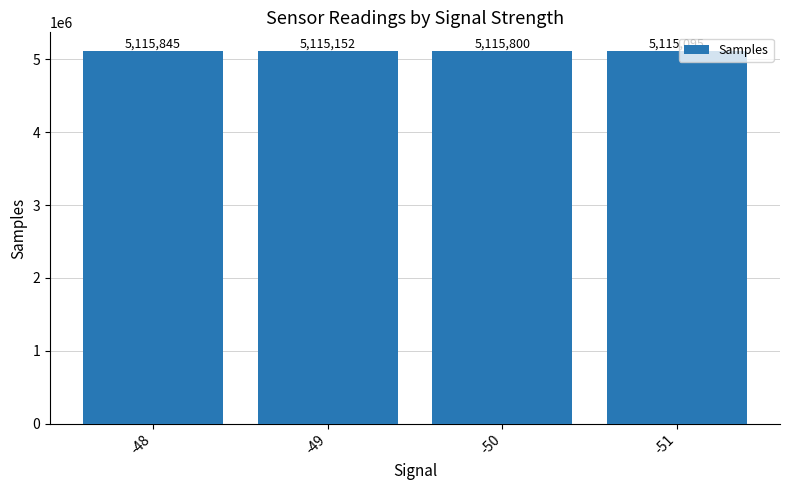

What is the ratio of the value at -48 to the value at -51?

1.0